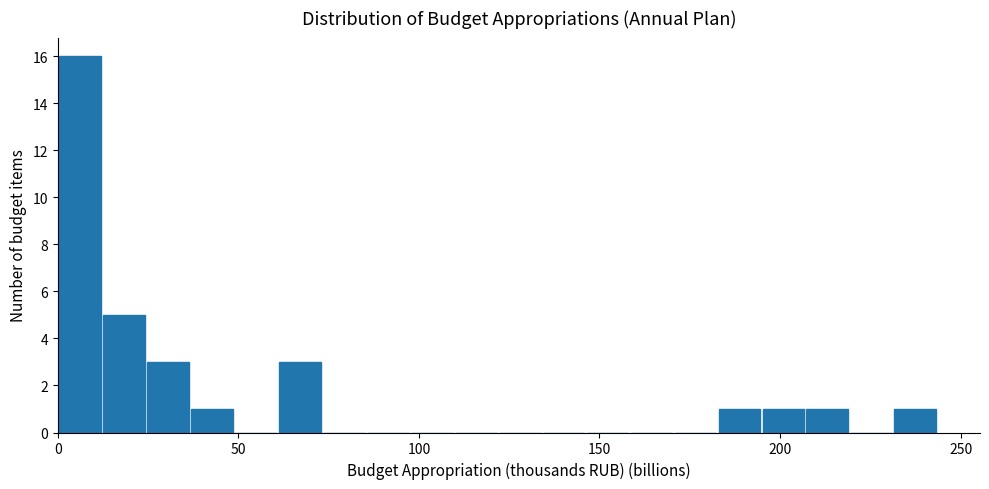

Read against the x-axis, roughly where is the centre of the tallest bar?

5